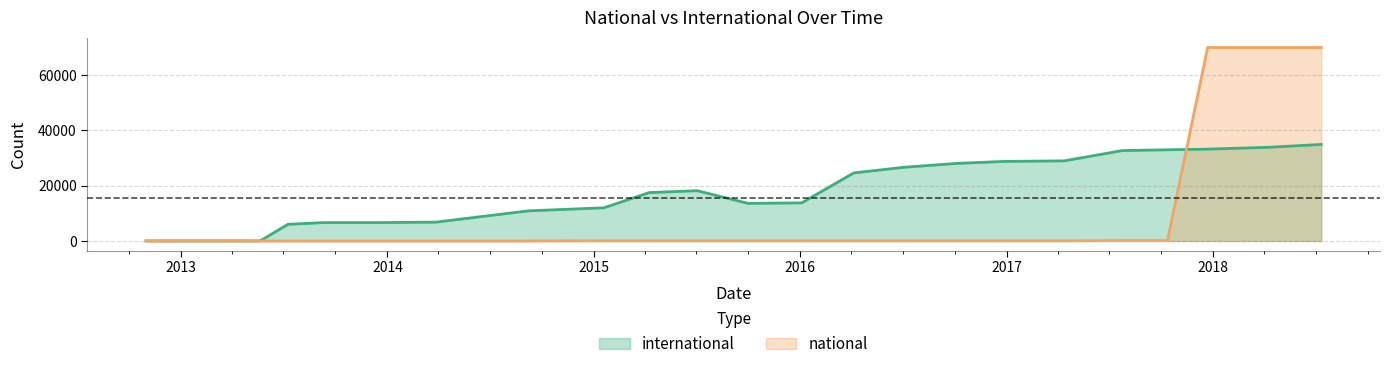

Is it true that national equals -23457 at 2012-10-31?

False